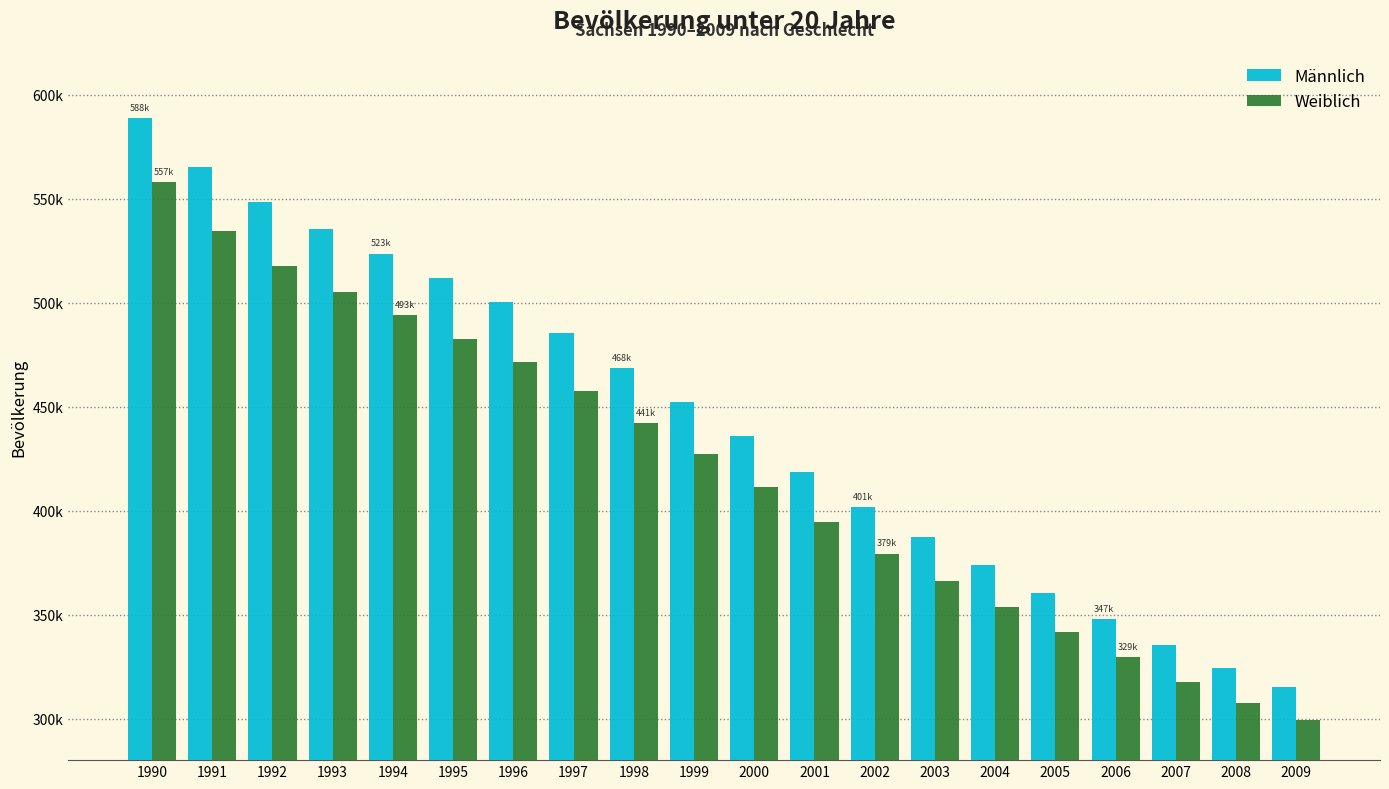

Rank the categories by Männlich value from lowest to highest.

2009, 2008, 2007, 2006, 2005, 2004, 2003, 2002, 2001, 2000, 1999, 1998, 1997, 1996, 1995, 1994, 1993, 1992, 1991, 1990